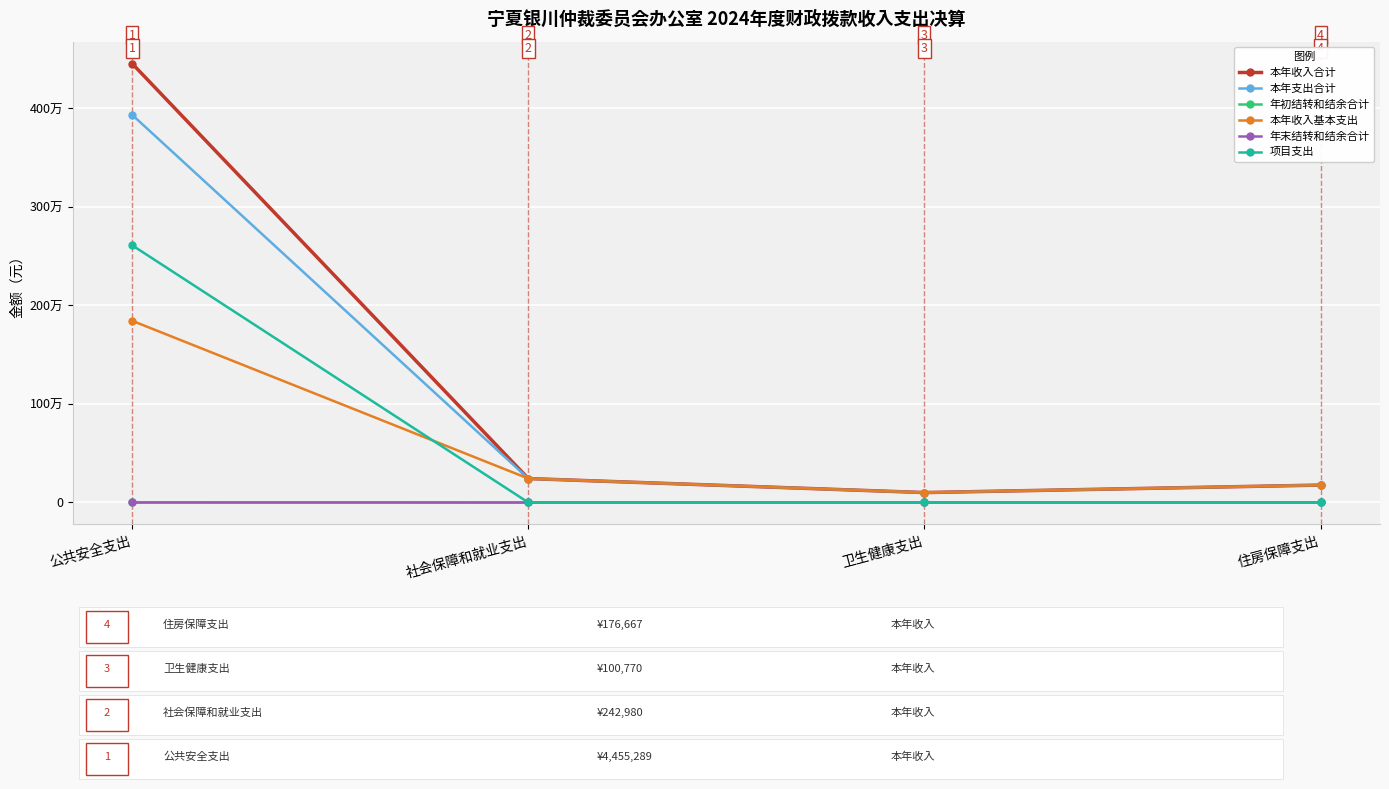

What is the total value across all series at 公共安全支出?

12846641.1